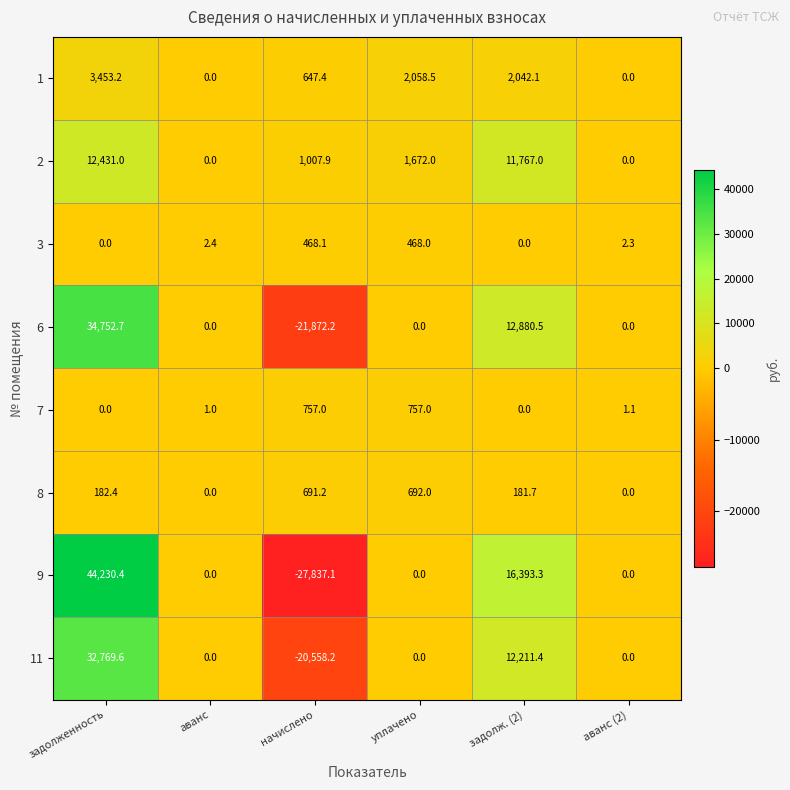

At which category does the chart reach its minimum across all series?

начислено